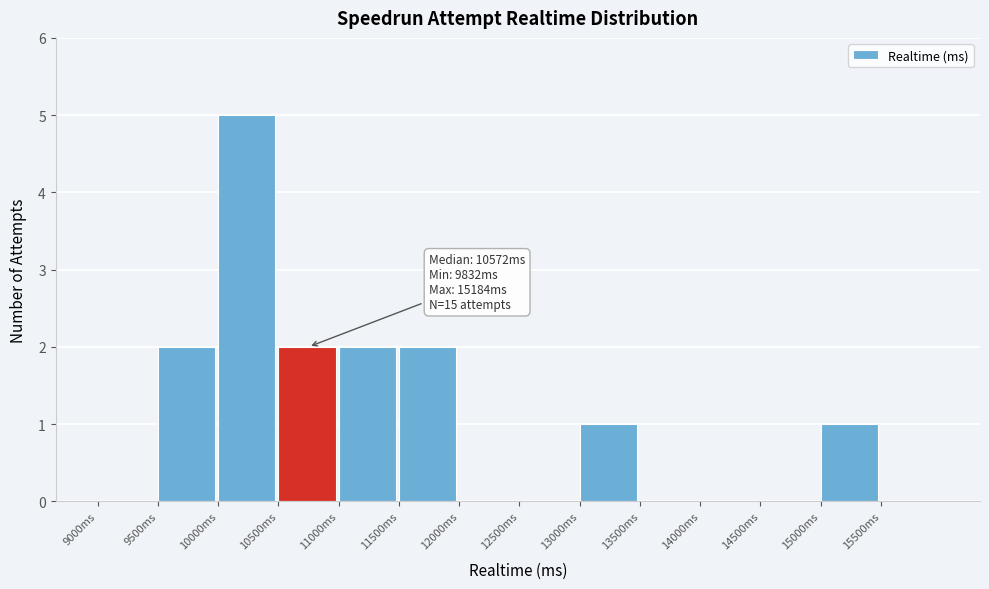

Which range on the x-axis has the tallest bar?

10000 to 10500